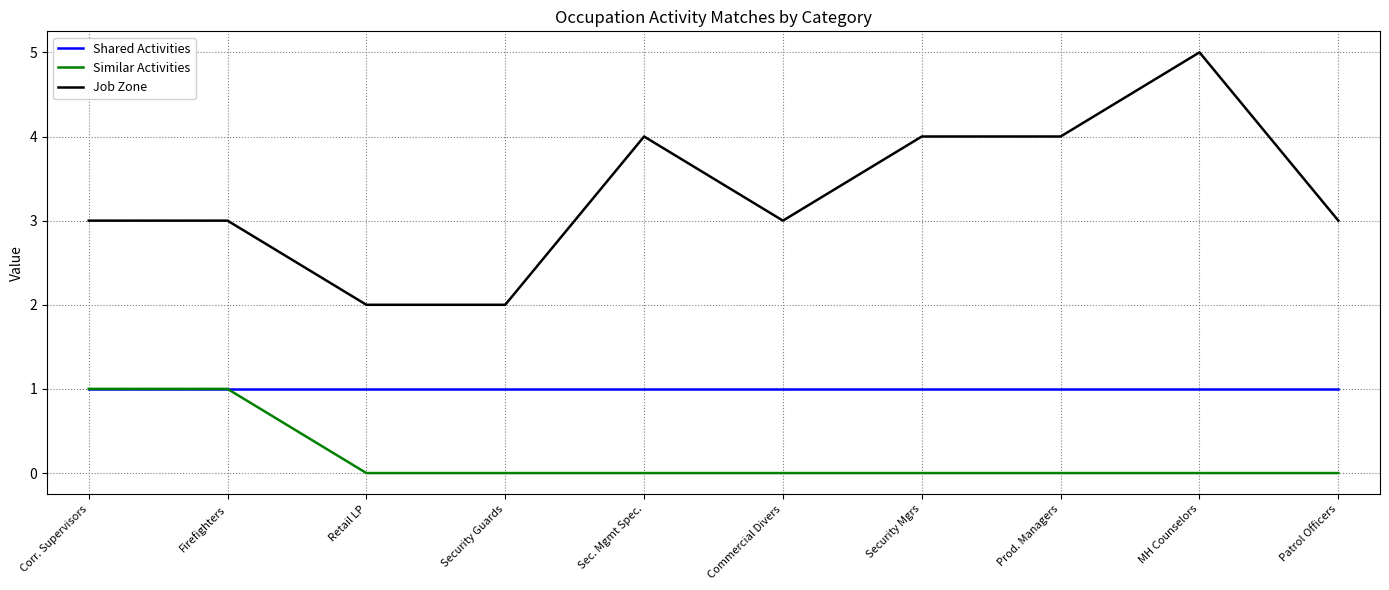

What is the sum of all Job Zone values?

33